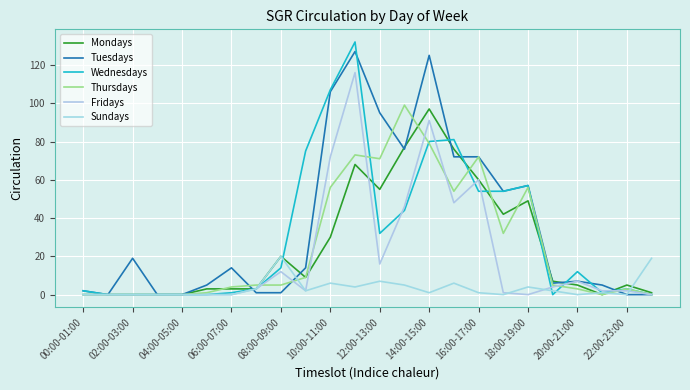

Which category has the lowest value across all series?

00:00-01:00